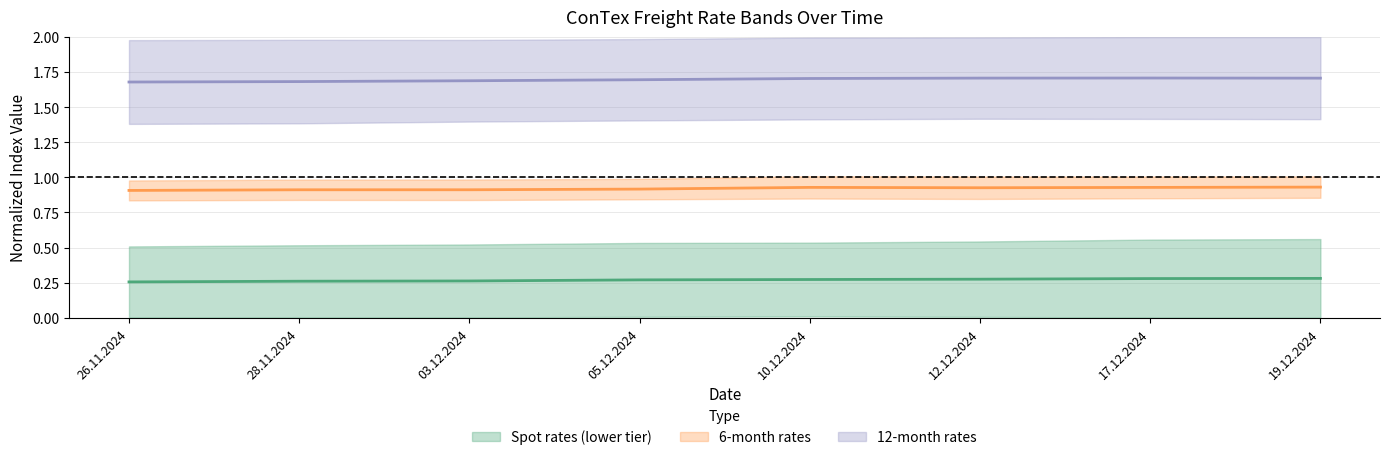

What is the label of the 3rd point from the right?

12.12.2024